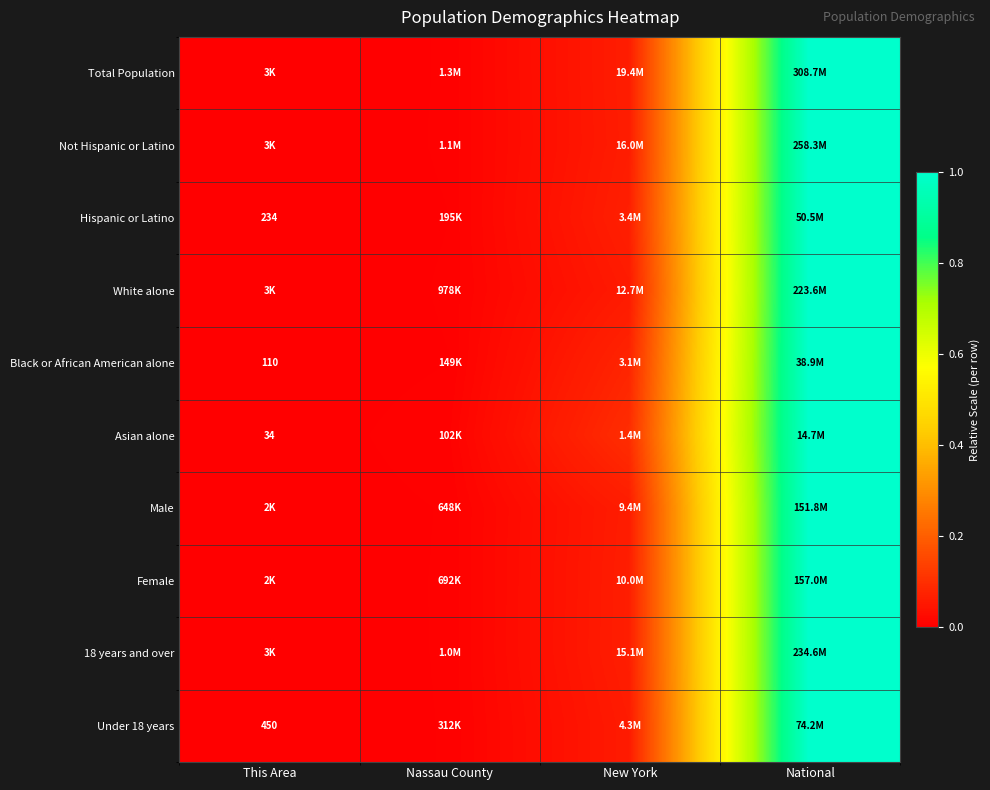

Rank the categories by White alone value from highest to lowest.

National, New York, Nassau County, This Area